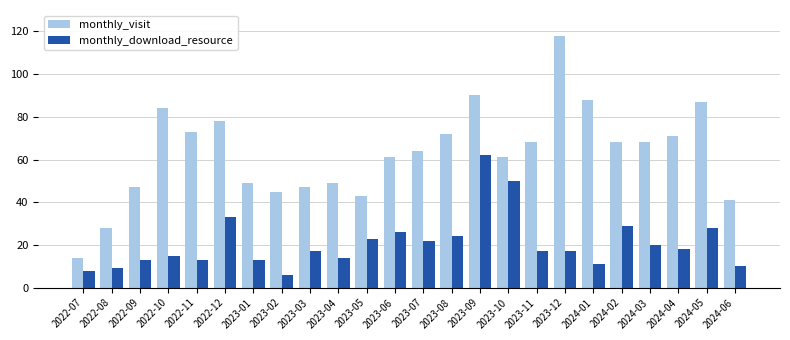

At which label does monthly_download_resource first exceed 17?

2022-12